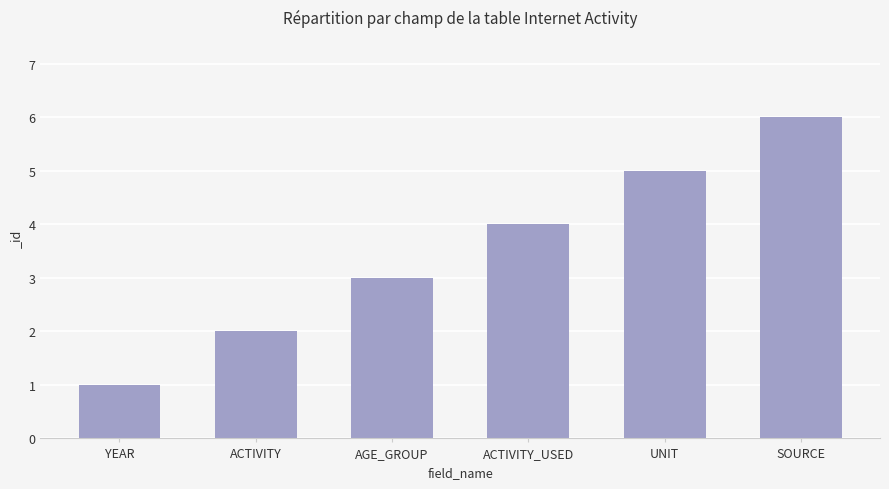

What is the value of the 5th bar from the left?

5